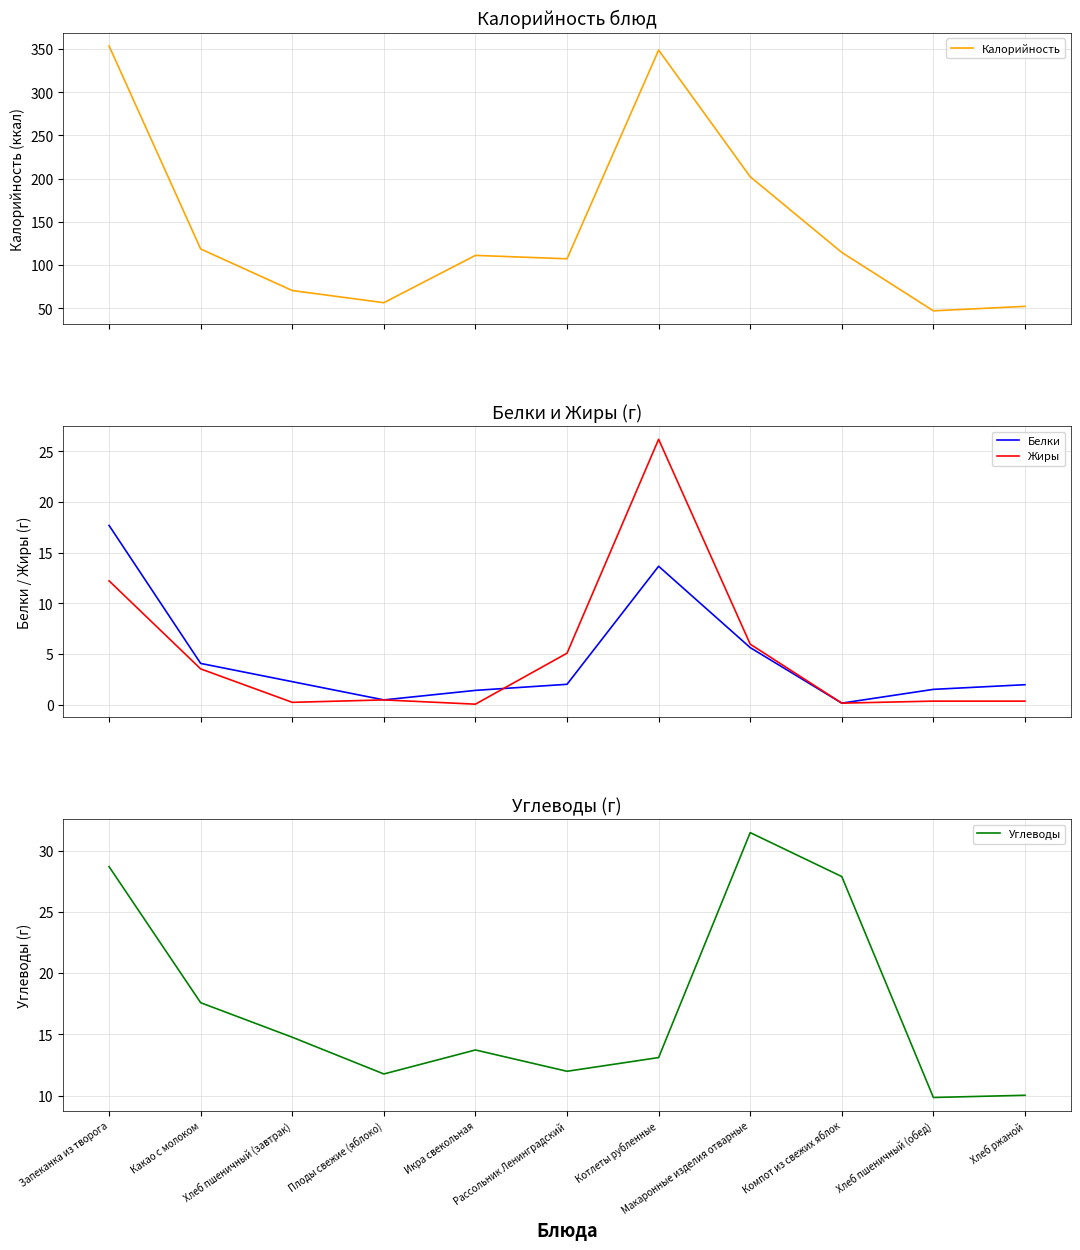

Is it true that Углеводы equals 9.8 at Хлеб пшеничный (обед)?

True